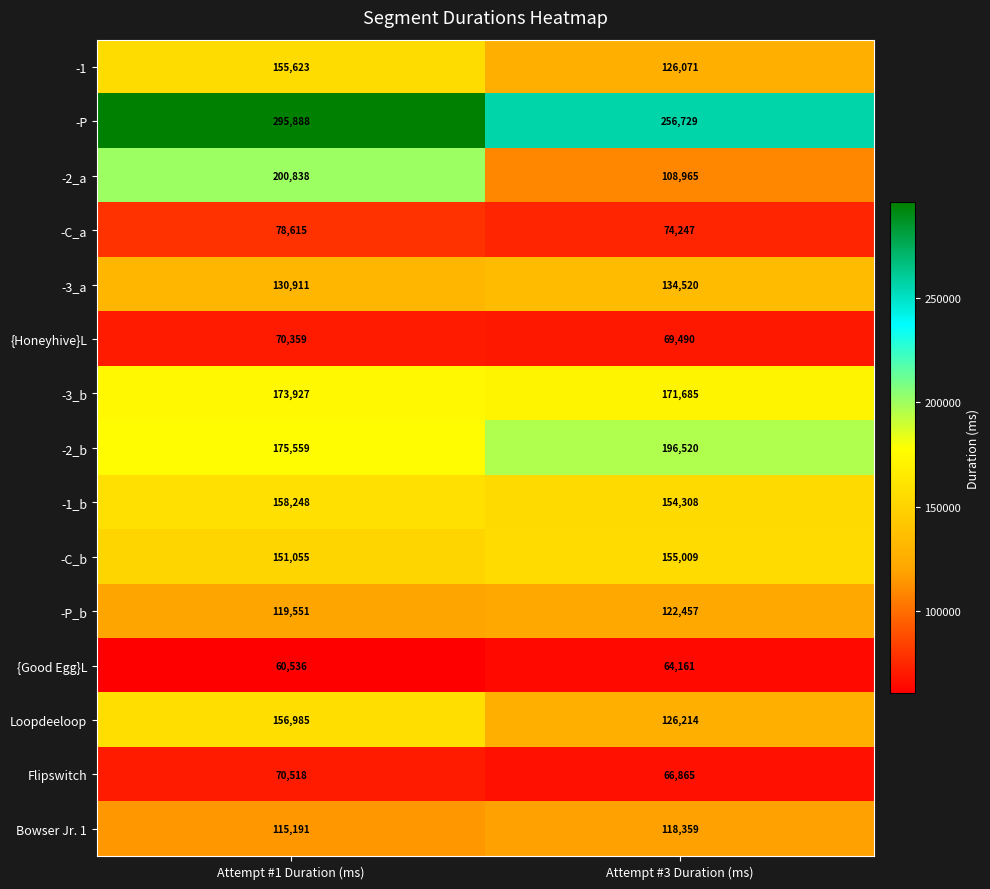

How many distinct data groups are displayed?

15